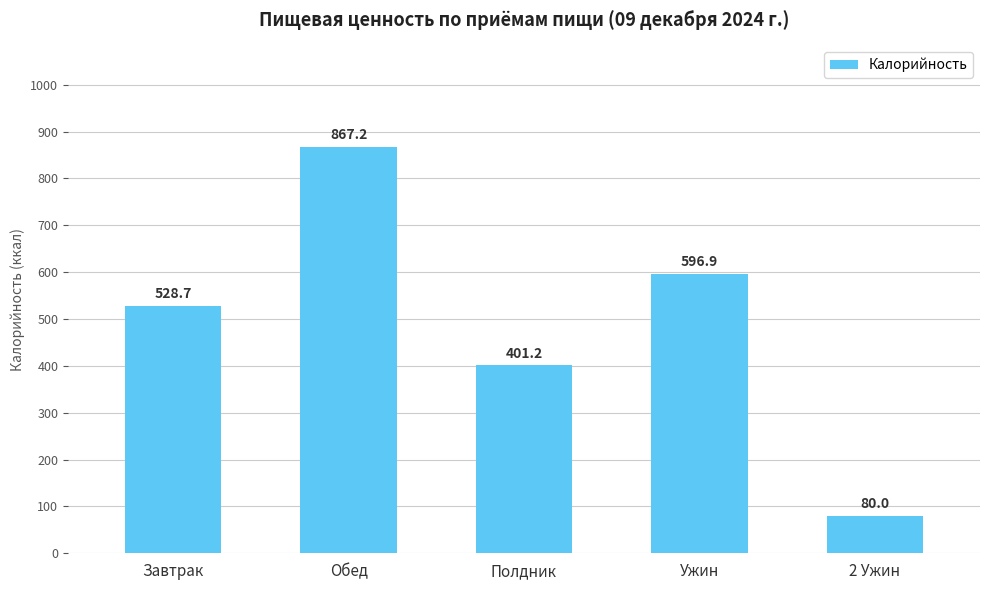

Approximately how many times larger is the value at Полдник compared to 2 Ужин?

5.0